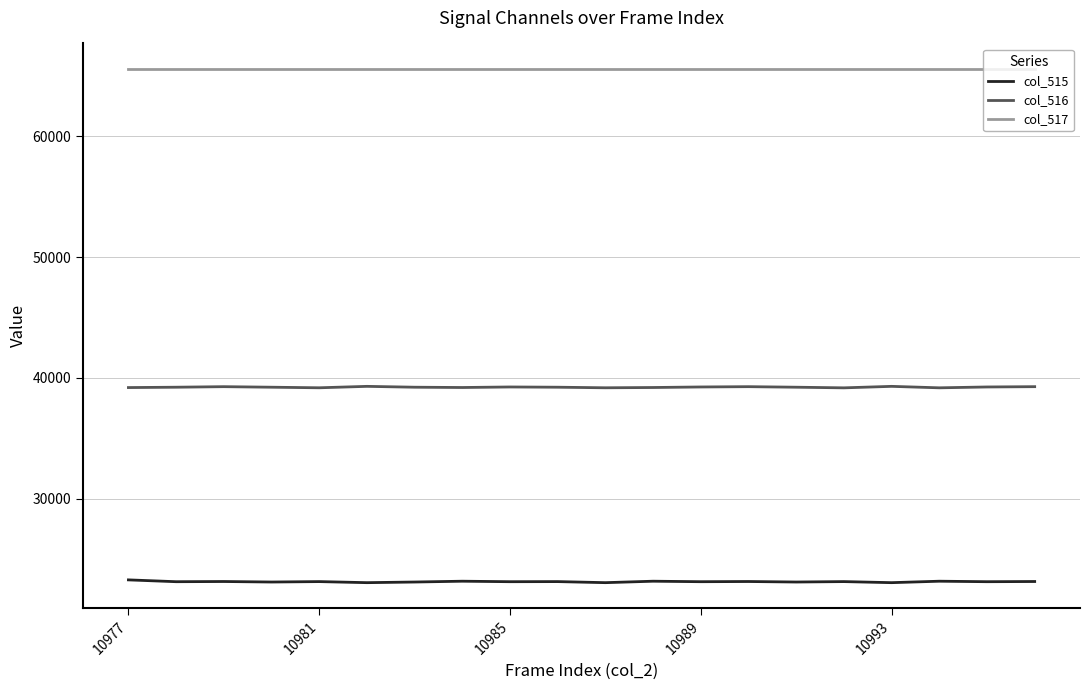

Which series has the largest total across all categories?

col_517